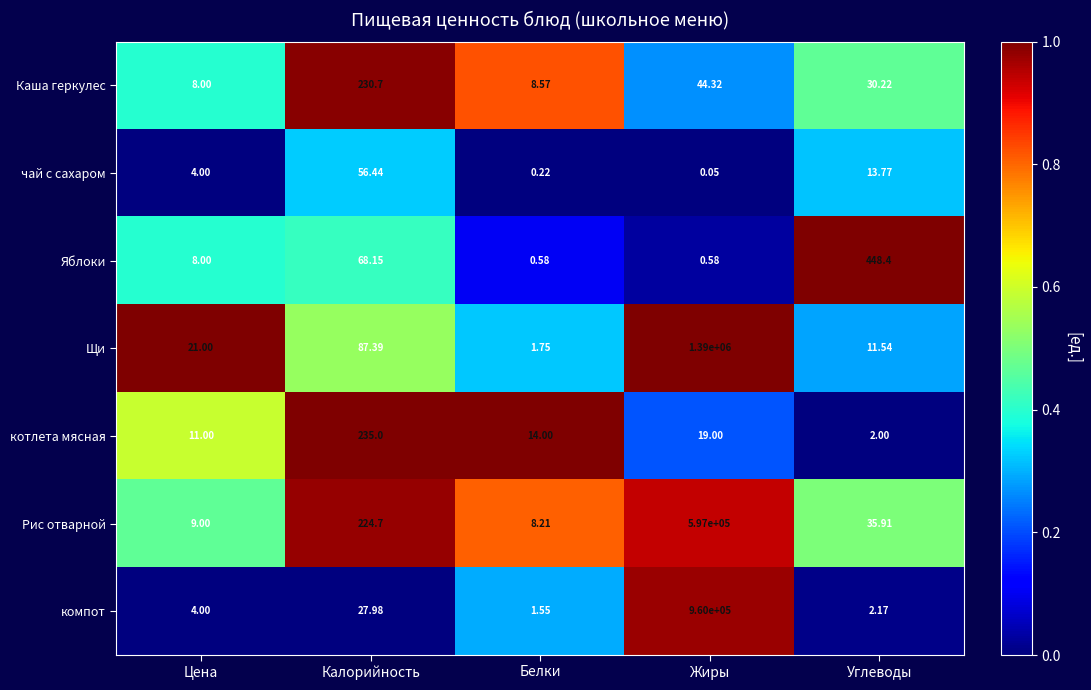

Which series changed the most between Цена and Белки?

Щи